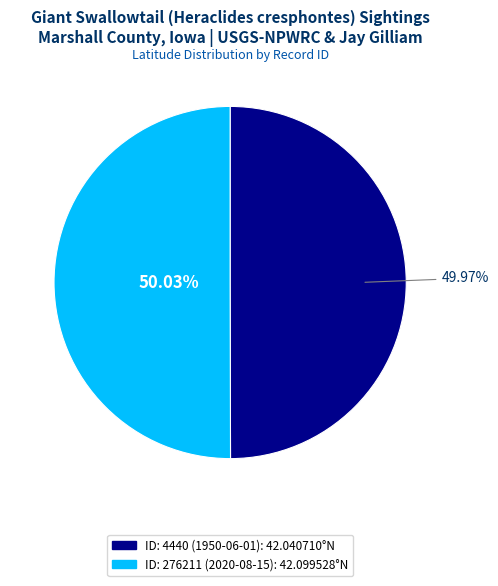

Does any single category account for the majority?

Yes